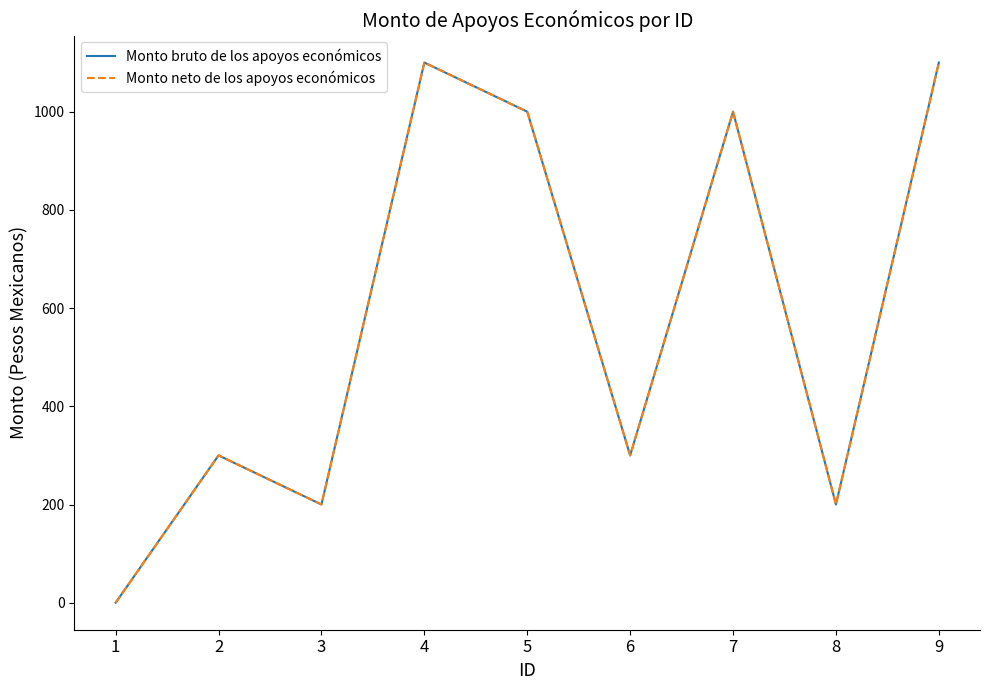

True or false: Monto bruto de los apoyos económicos and Monto neto de los apoyos económicos intersect in this chart.

False